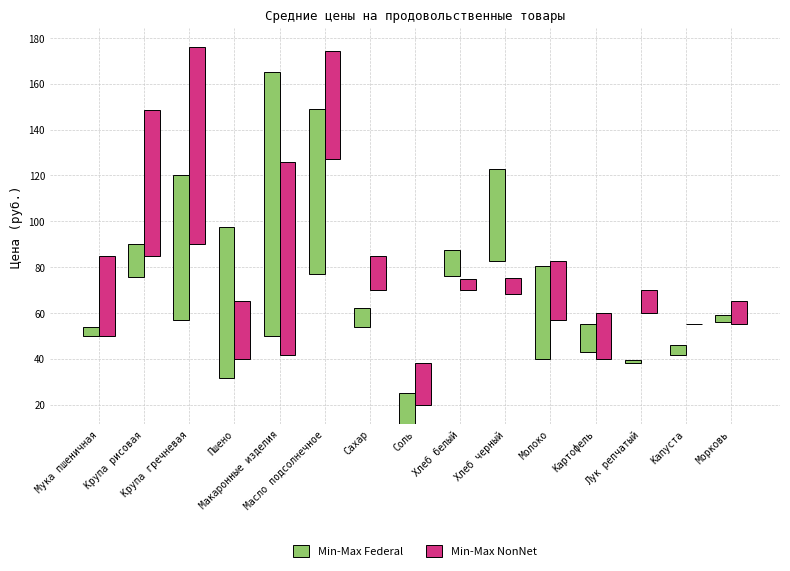

Which has a higher value, Крупа гречневая or Пшено?

Крупа гречневая